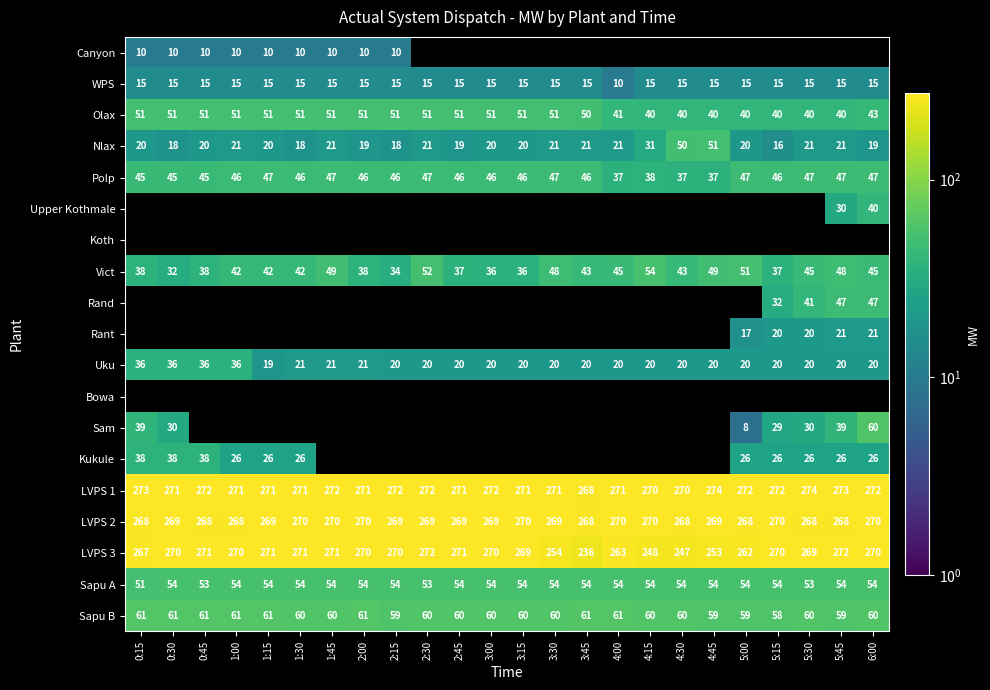

At which label does Vict first exceed 43?

1:45